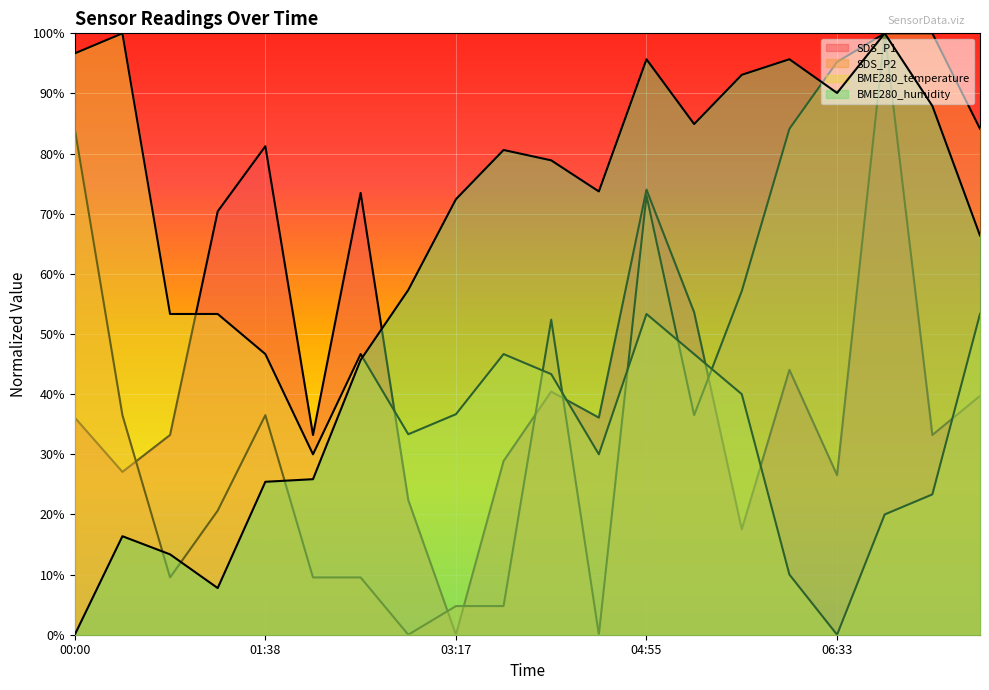

The value of SDS_P2 at 02:52 is 0.0. True or false?

True